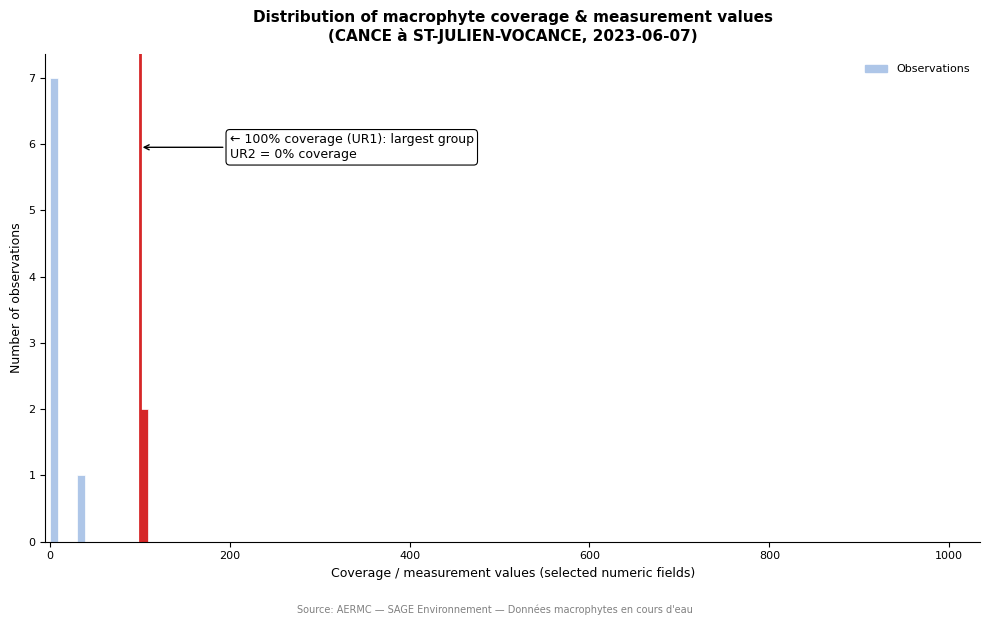

Around what value on the x-axis is the tallest bar? Give the approximate position of its centre, as read against the axis.

0